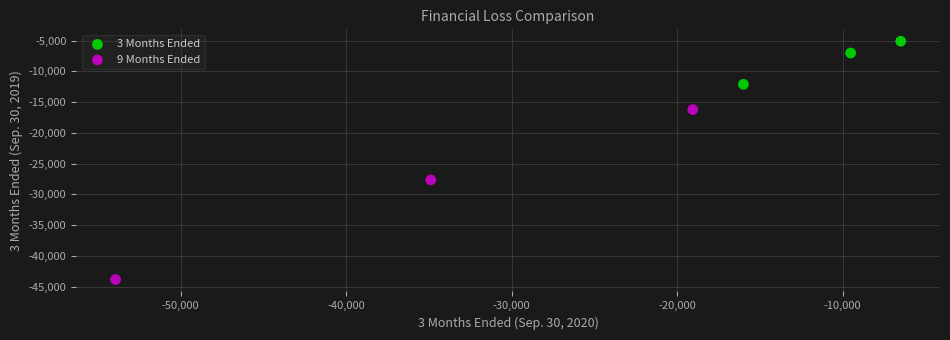

Which series reaches the minimum Y coordinate?

9 Months Ended